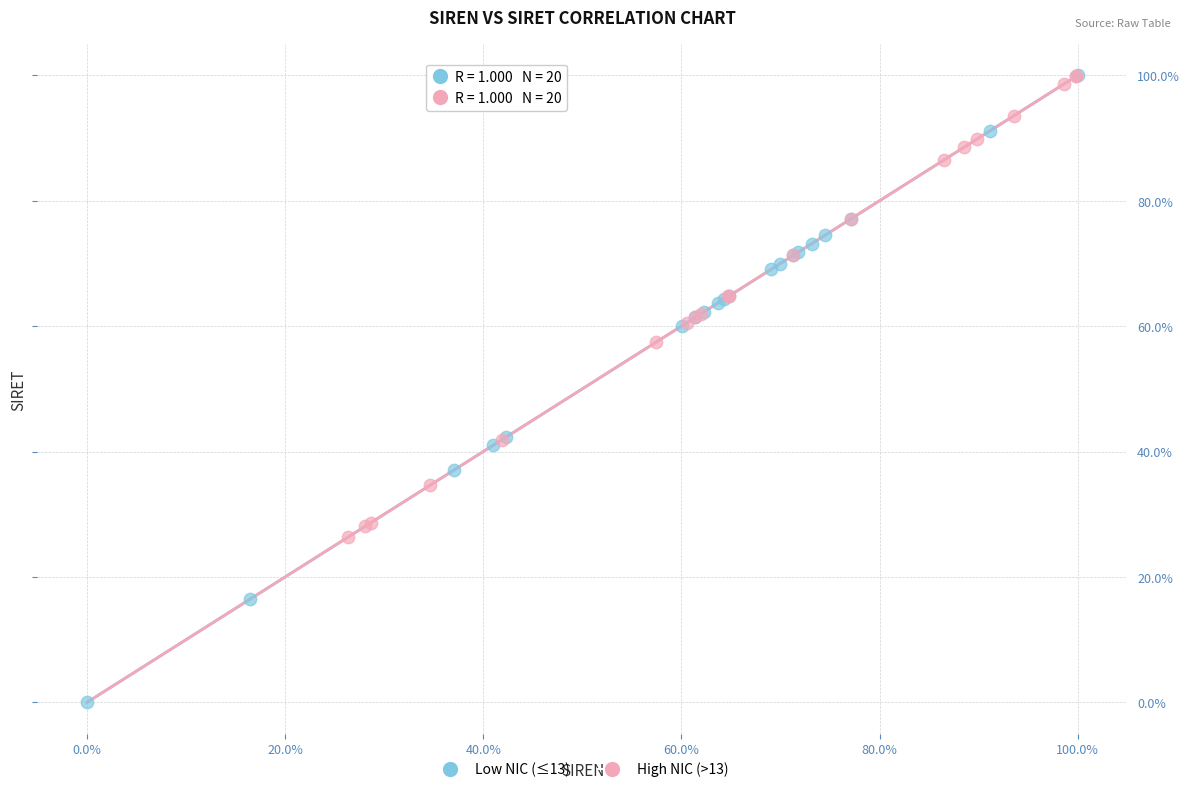

What are all the series names shown in the legend?

Low NIC (≤13), High NIC (>13)